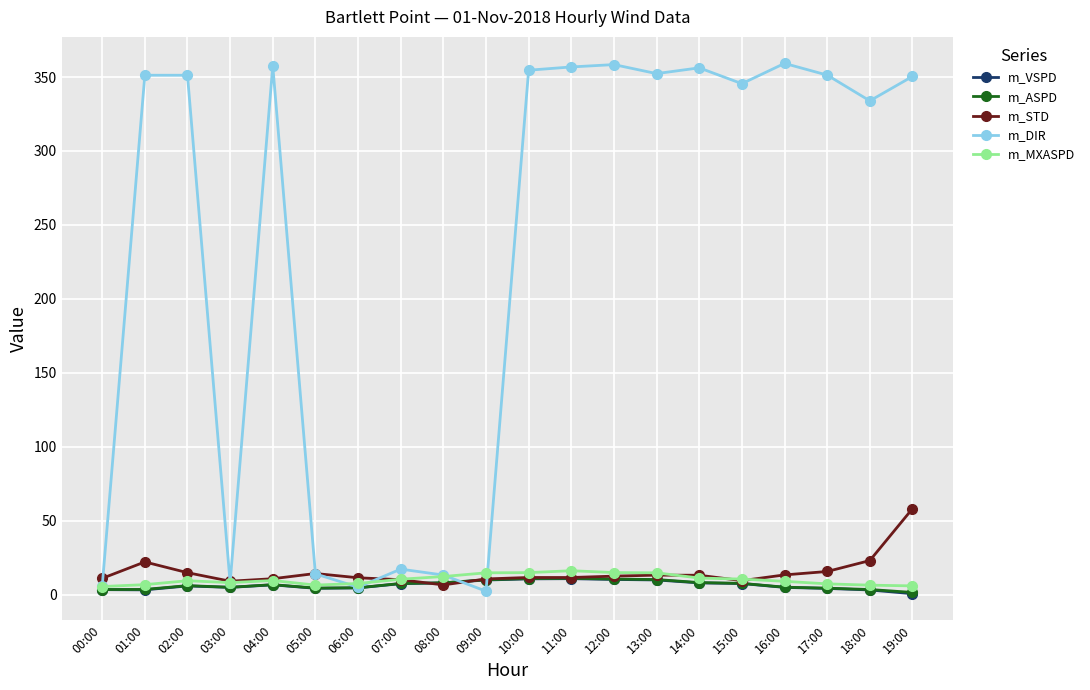

What is the difference between the highest and lowest values at 09:00?

12.4